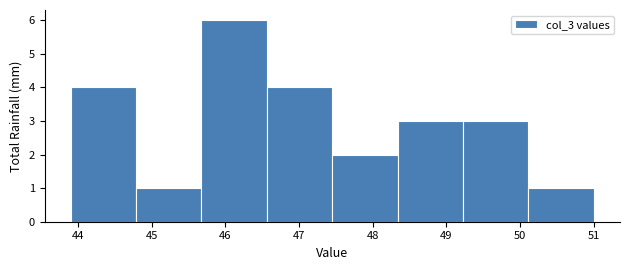

Reading left to right, transcribe this chart: for each bar, give the range it covers on the x-axis and its height. Neither the bar edges nor the heights are printed on the chart, so give them approximately, as read against the axes.

43.9 to 44.8: 4
44.8 to 45.7: 1
45.7 to 46.6: 6
46.6 to 47.5: 4
47.5 to 48.3: 2
48.3 to 49.2: 3
49.2 to 50.1: 3
50.1 to 51.0: 1